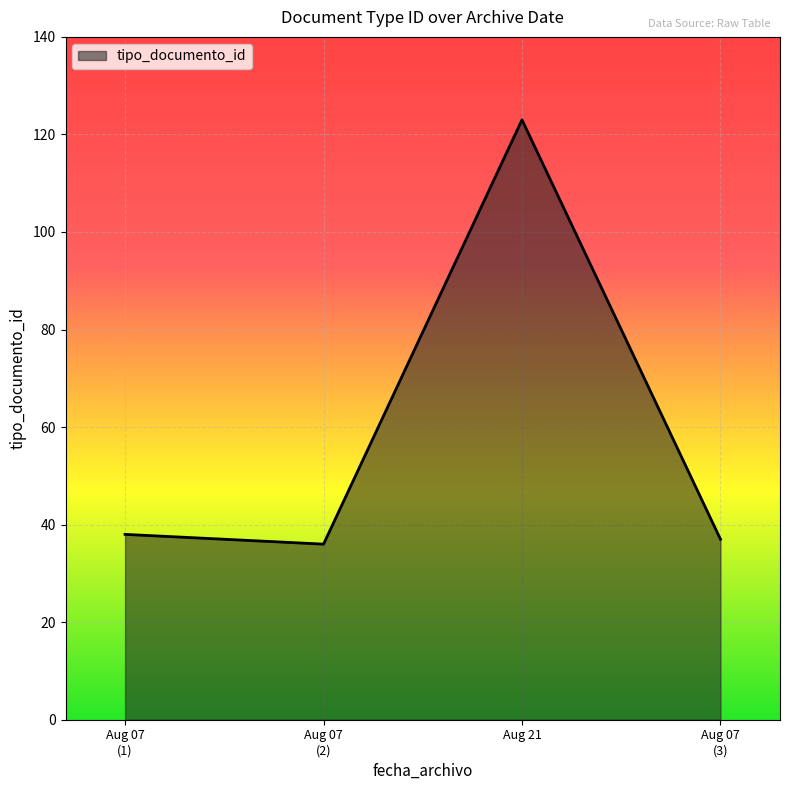

What position from the left is Aug 21?

3